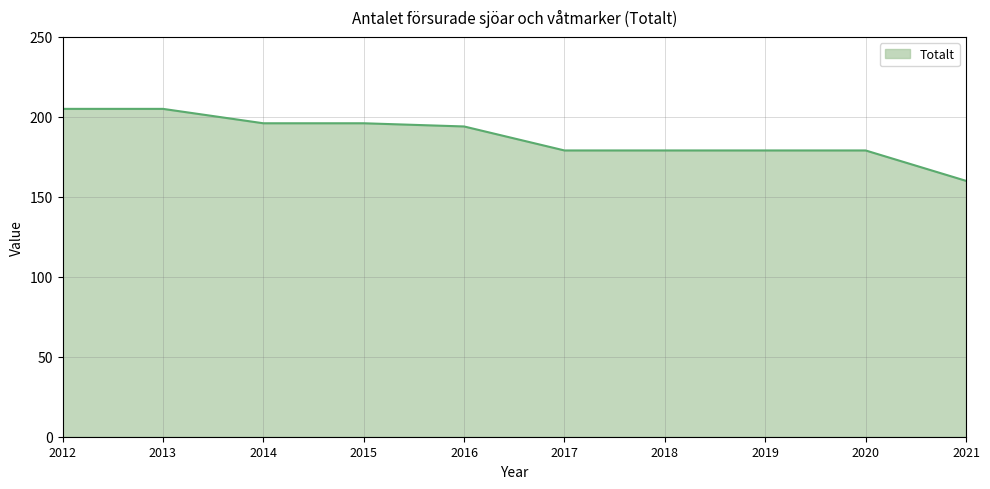

What is the difference between the maximum and second lowest values?

26